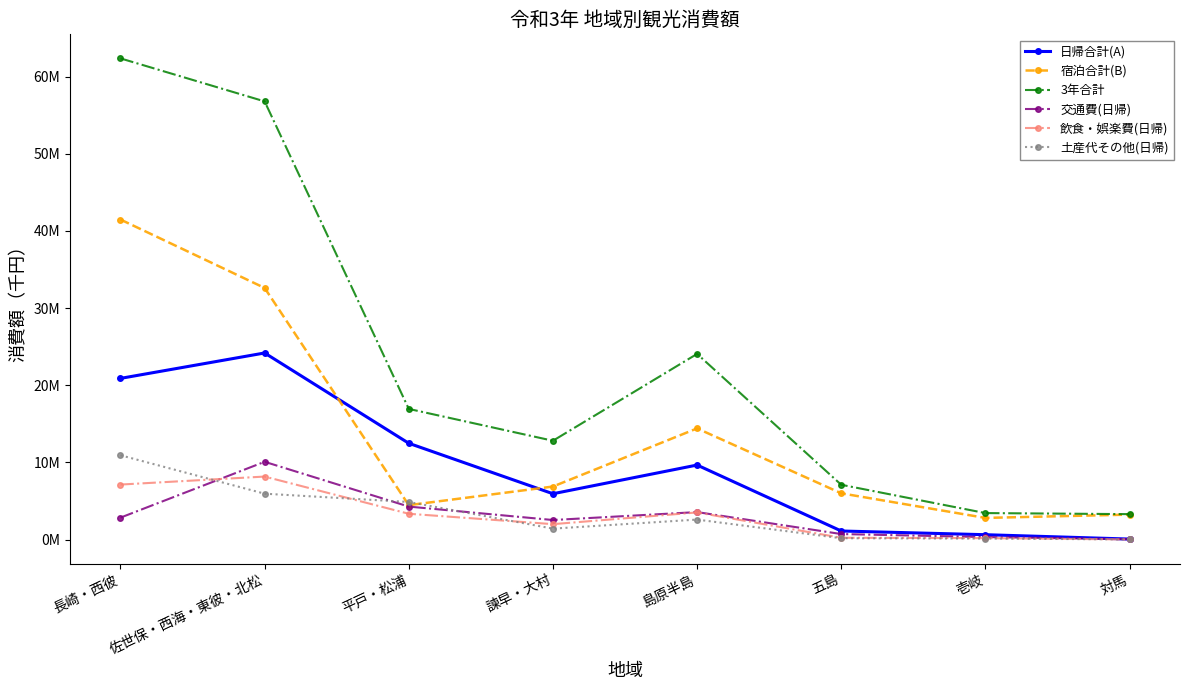

In 交通費(日帰), how many points are lower than both neighbors (excluding endpoints)?

1